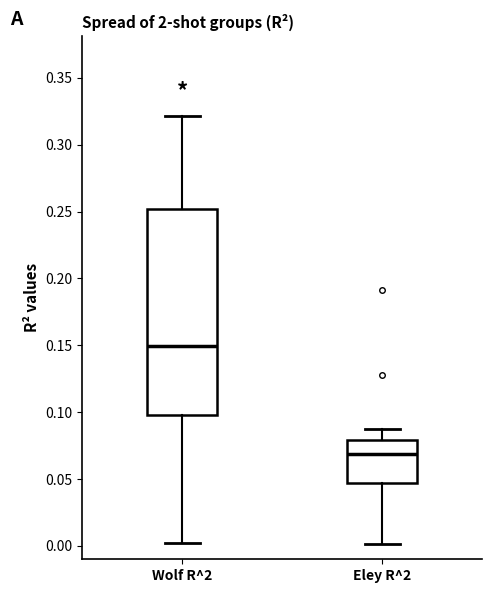

Reading left to right, read every box against the y-axis: the position of its median line, the range the box covers, and the ends of its whiskers. The values are not printed on the chart, so give them approximately, as read against the axis.

Wolf R^2: median 0.150, box 0.100 to 0.250, whiskers 0.000 to 0.320
Eley R^2: median 0.070, box 0.045 to 0.080, whiskers 0.000 to 0.090